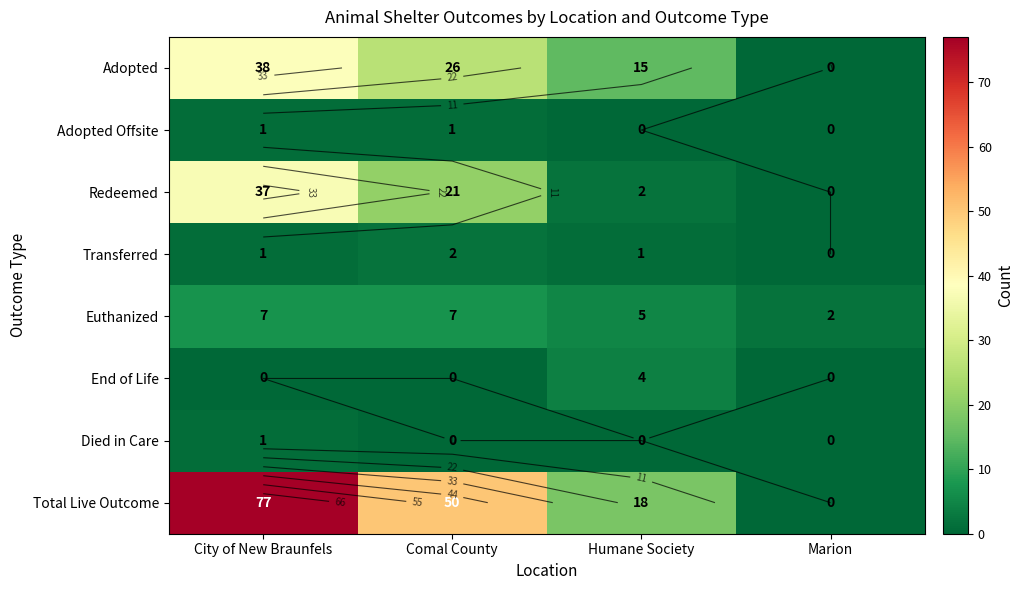

What is the sum of all Adopted values?

79